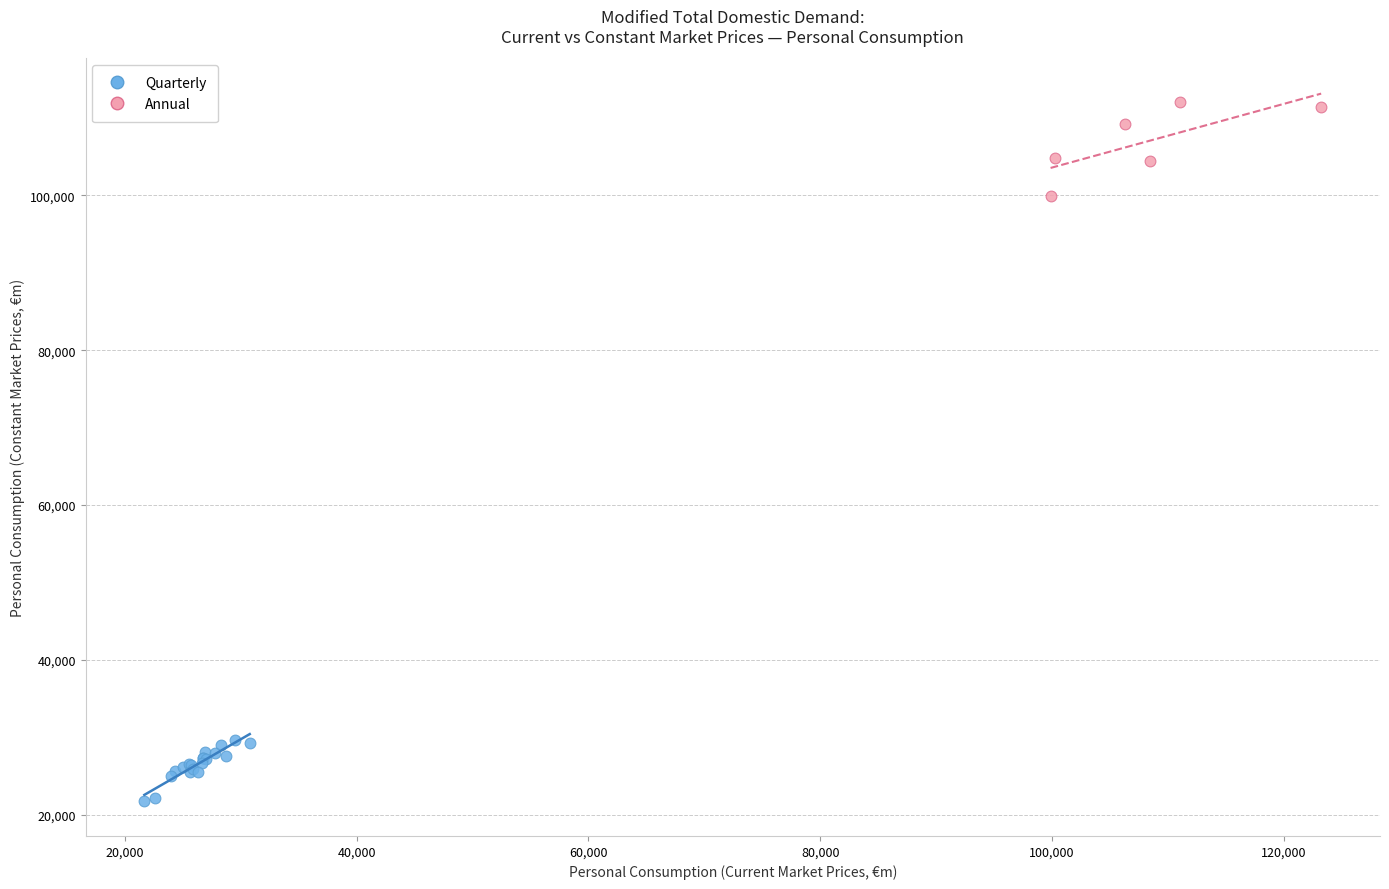

Which series has the widest spread of Y values?

Annual